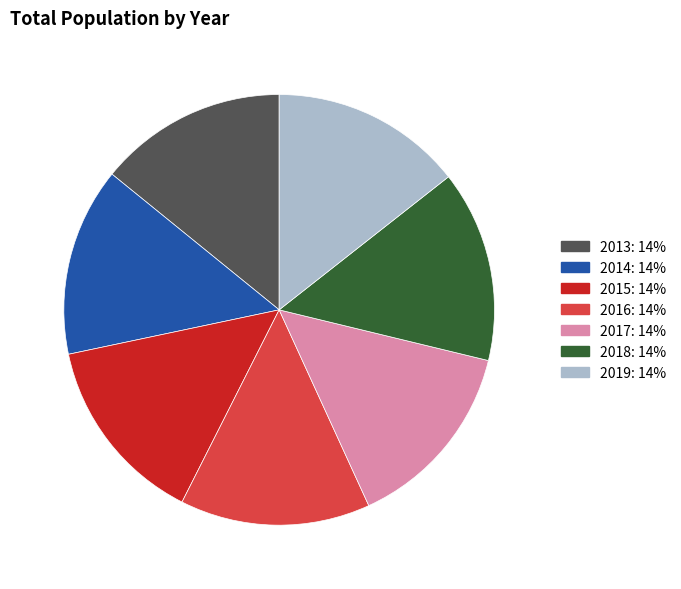

Count the number of slices in the pie.

7